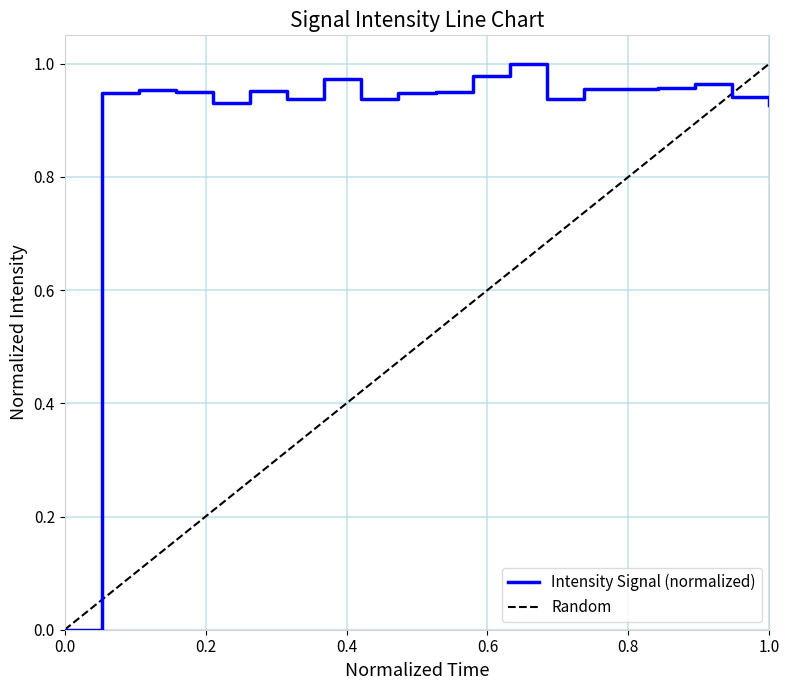

What is the average value?

0.9